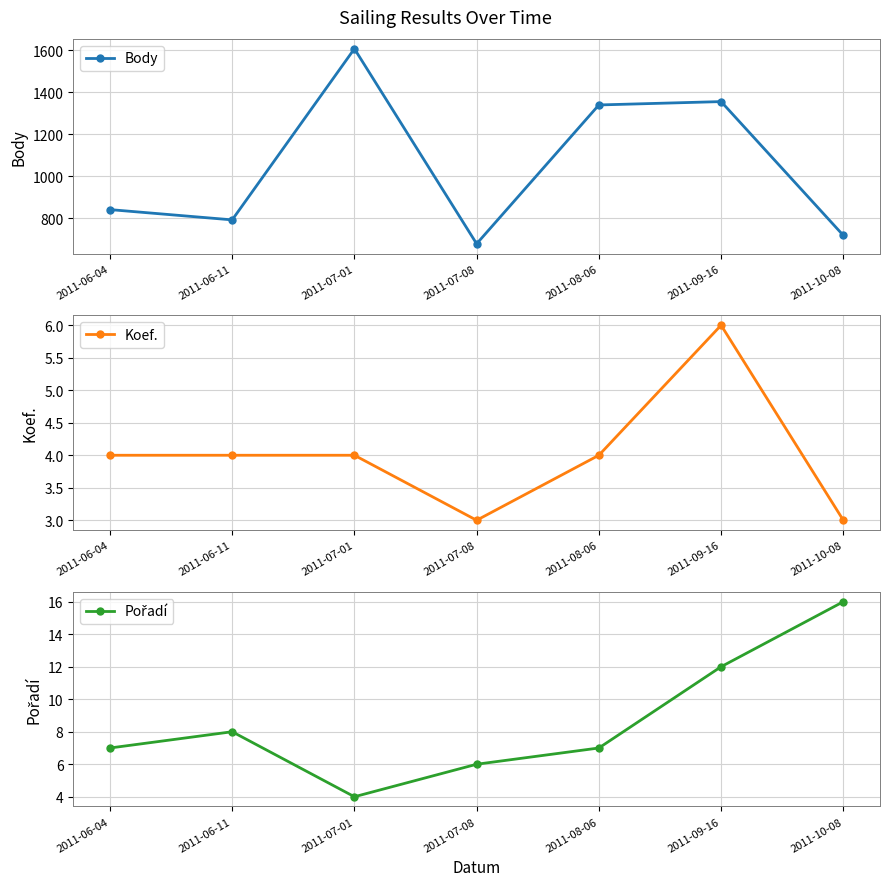

What is the difference between the maximum and minimum values in the Koef. series?

3